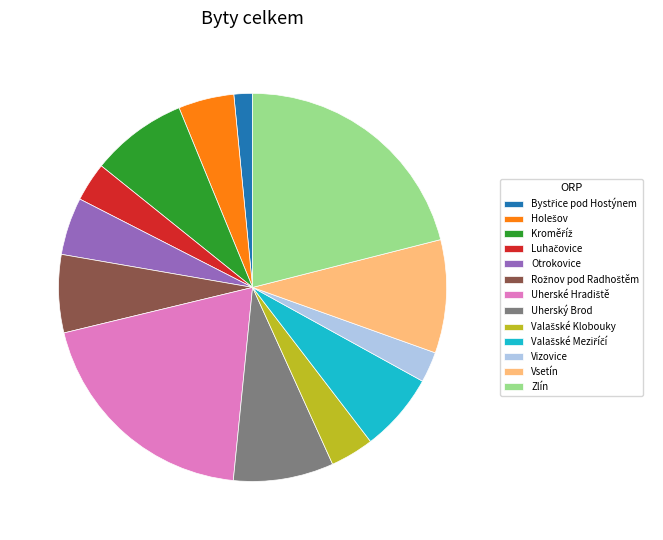

Is there any slice that represents more than half of the pie?

No